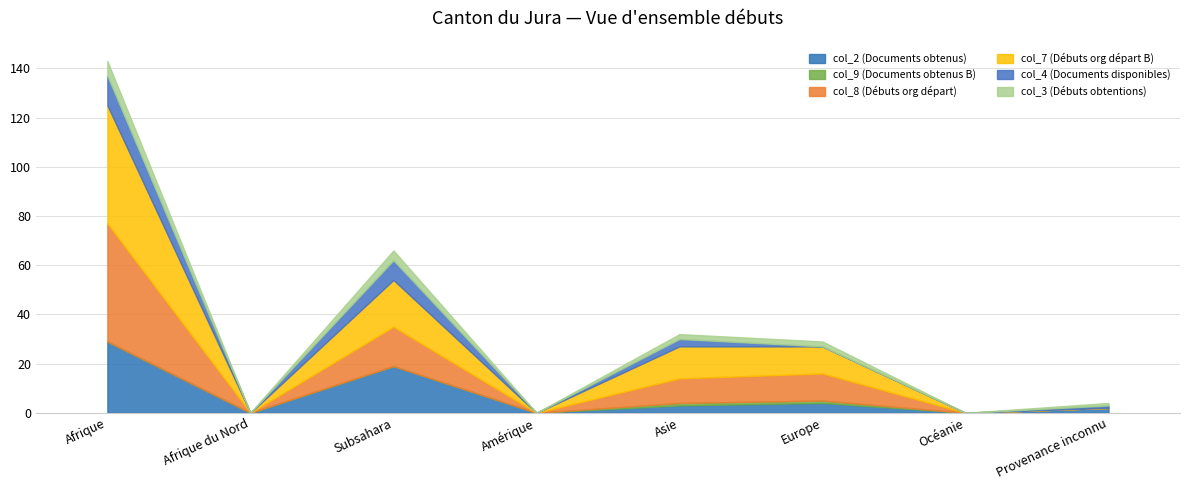

Reading left to right, transcribe all the data shown in this chart.

col_2 (Documents obtenus): Afrique=29	Afrique du Nord=0	Subsahara=19	Amérique=0	Asie=3	Europe=4	Océanie=0	Provenance inconnu=2
col_9 (Documents obtenus B): Afrique=0	Afrique du Nord=0	Subsahara=0	Amérique=0	Asie=1	Europe=1	Océanie=0	Provenance inconnu=0
col_8 (Débuts org départ): Afrique=48	Afrique du Nord=0	Subsahara=16	Amérique=0	Asie=10	Europe=11	Océanie=0	Provenance inconnu=0
col_7 (Débuts org départ B): Afrique=48	Afrique du Nord=0	Subsahara=19	Amérique=0	Asie=13	Europe=11	Océanie=0	Provenance inconnu=0
col_4 (Documents disponibles): Afrique=12	Afrique du Nord=0	Subsahara=8	Amérique=0	Asie=3	Europe=0	Océanie=0	Provenance inconnu=1
col_3 (Débuts obtentions): Afrique=6	Afrique du Nord=0	Subsahara=4	Amérique=0	Asie=2	Europe=2	Océanie=0	Provenance inconnu=1